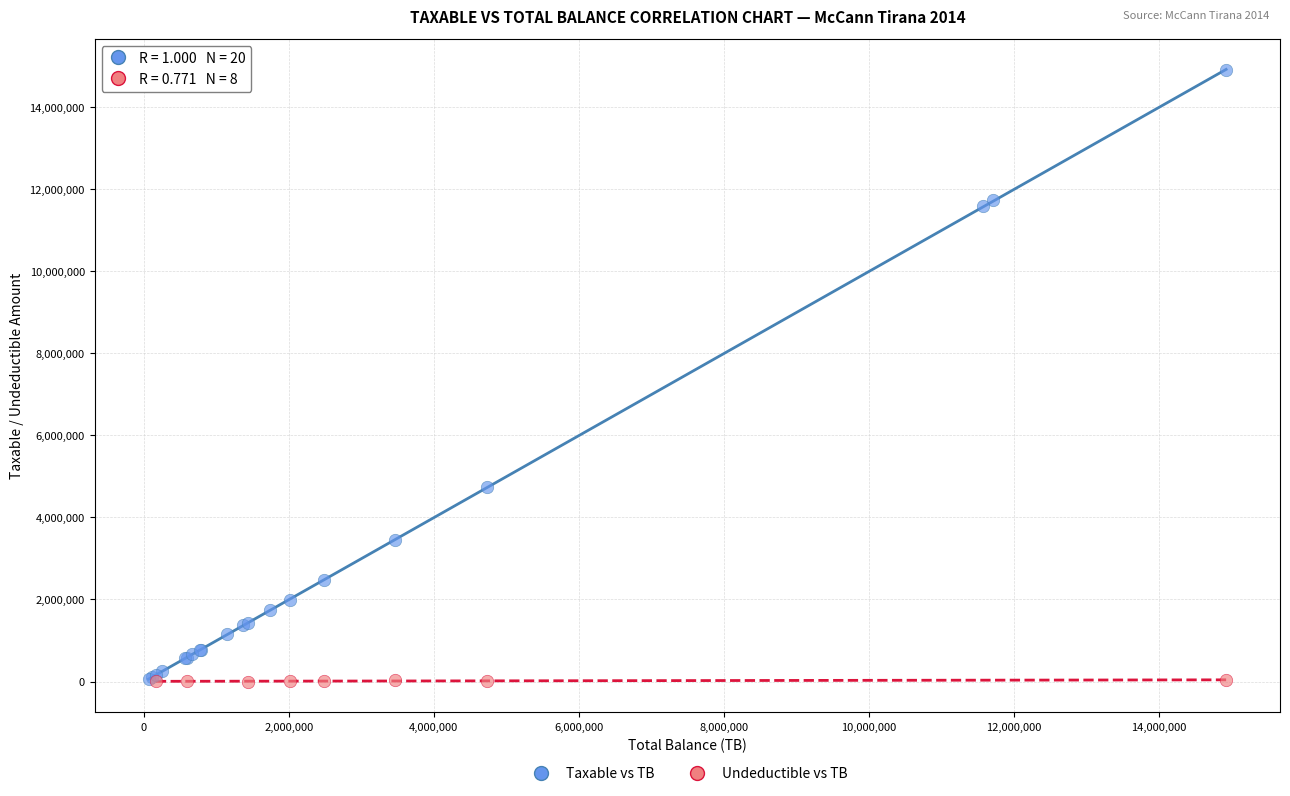

Which series has the widest spread of Y values?

Taxable vs TB